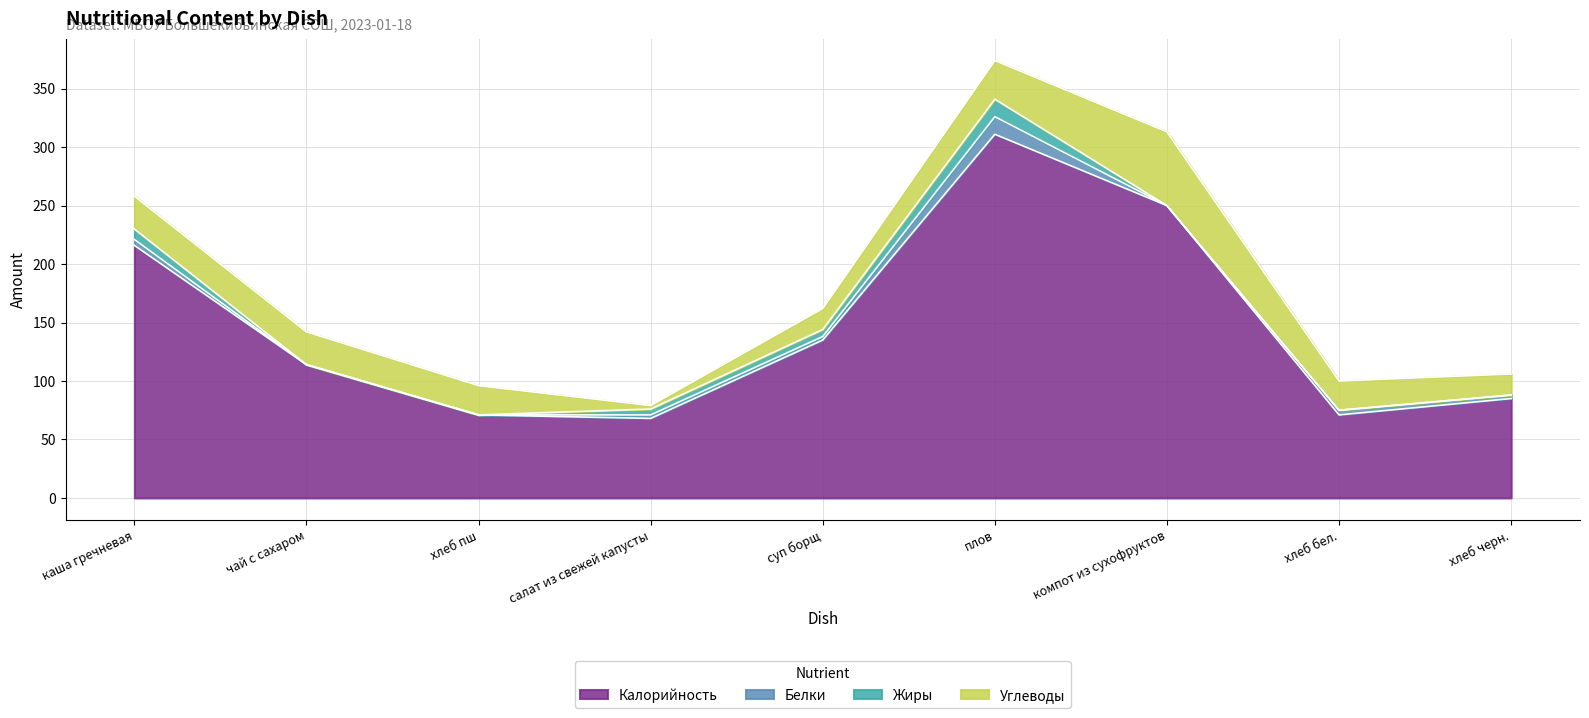

At компот из сухофруктов, list the series in order from smallest to largest.

Белки, Жиры, Углеводы, Калорийность